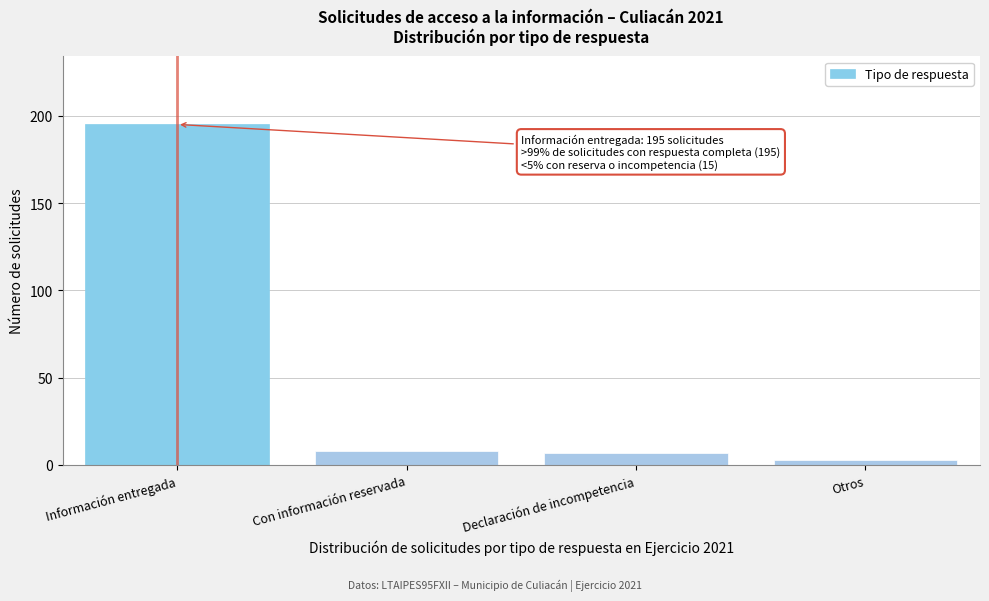

Reading right to left, extract all data points from this chart.

3	7	8	195